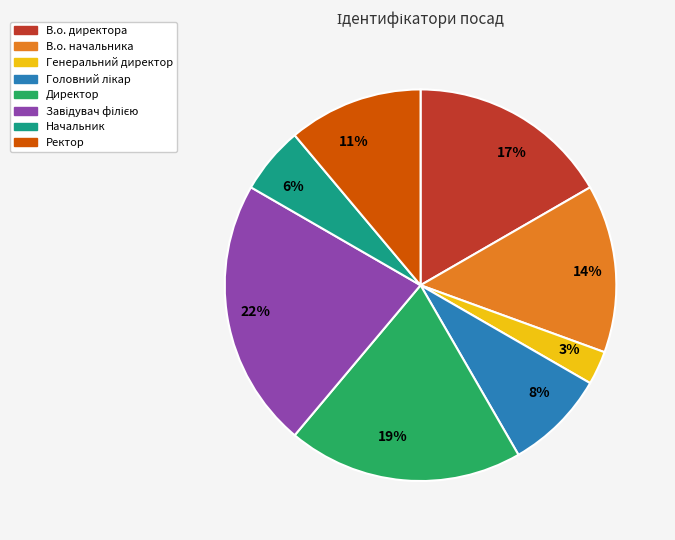

Does Директор account for over 50% of the chart?

No